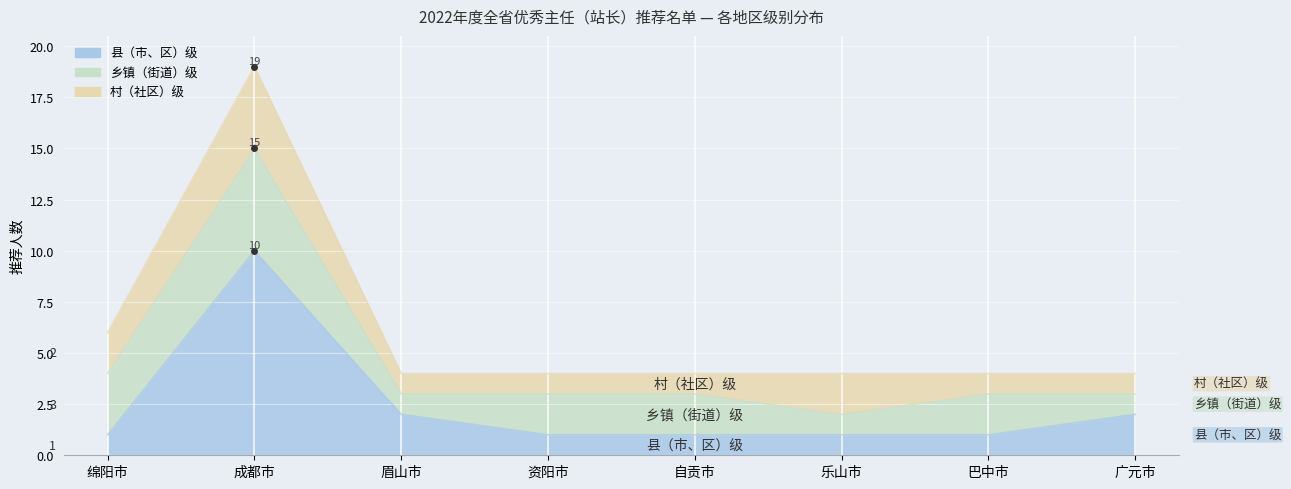

What is the average value of the 乡镇（街道）级 series?

2